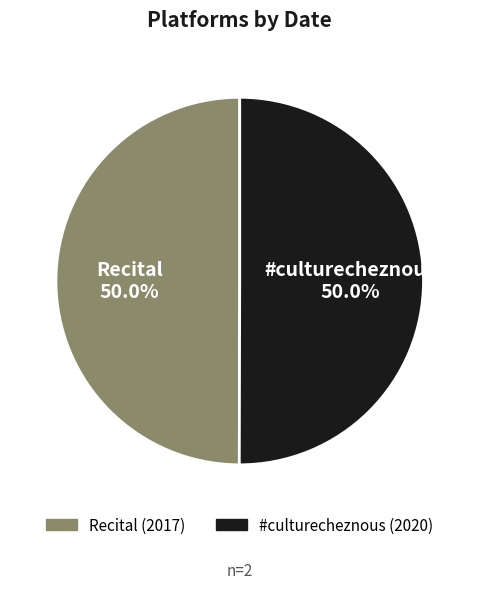

How much of the chart is everything except #culturecheznous?

50.0%